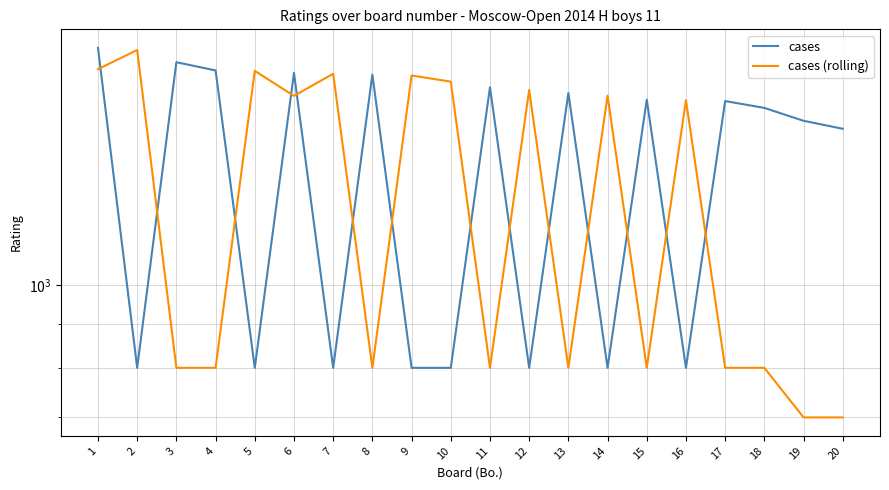

Which has a higher value, 3 or 15?

3